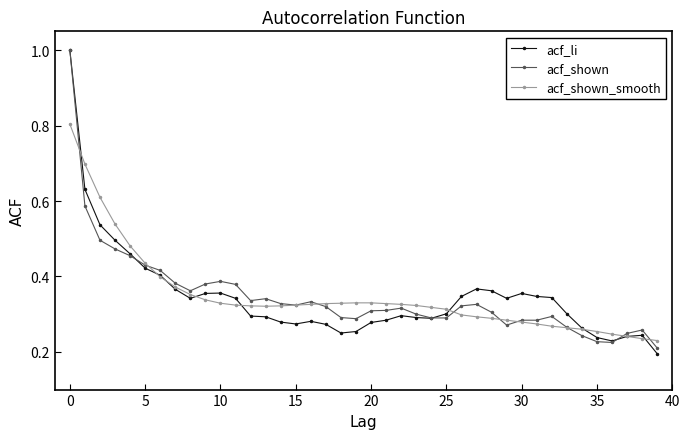

What is the highest value of the acf_shown_smooth series?

0.8